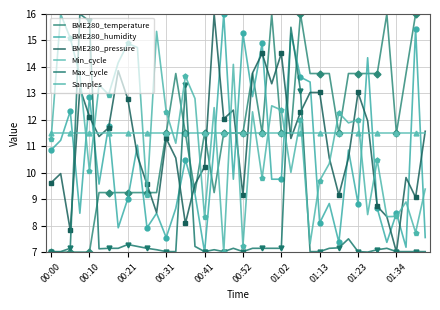

How many data points in BME280_temperature are less than 11?

14